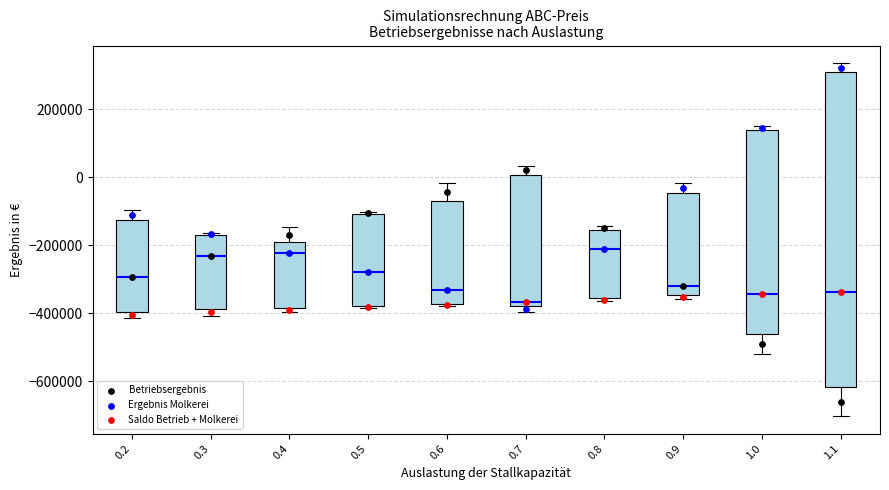

Reading left to right, read every box against the y-axis: the position of its median line, the range the box covers, and the ends of its whiskers. The values are not printed on the chart, so give them approximately, as read against the axis.

0.2: median -300000, box -400000 to -120000, whiskers -420000 to -100000
0.3: median -240000, box -380000 to -180000, whiskers -400000 to -160000
0.4: median -220000, box -380000 to -200000, whiskers -400000 to -140000
0.5: median -280000, box -380000 to -100000, whiskers -380000 to -100000
0.6: median -340000, box -380000 to -60000, whiskers -380000 to -20000
0.7: median -360000, box -380000 to 0, whiskers -400000 to 40000
0.8: median -220000, box -360000 to -160000, whiskers -360000 (just below the box's lower edge) to -140000
0.9: median -320000, box -340000 to -40000, whiskers -360000 to -20000
1.0: median -340000, box -460000 to 140000, whiskers -520000 to 160000
1.1: median -340000, box -620000 to 300000, whiskers -700000 to 340000